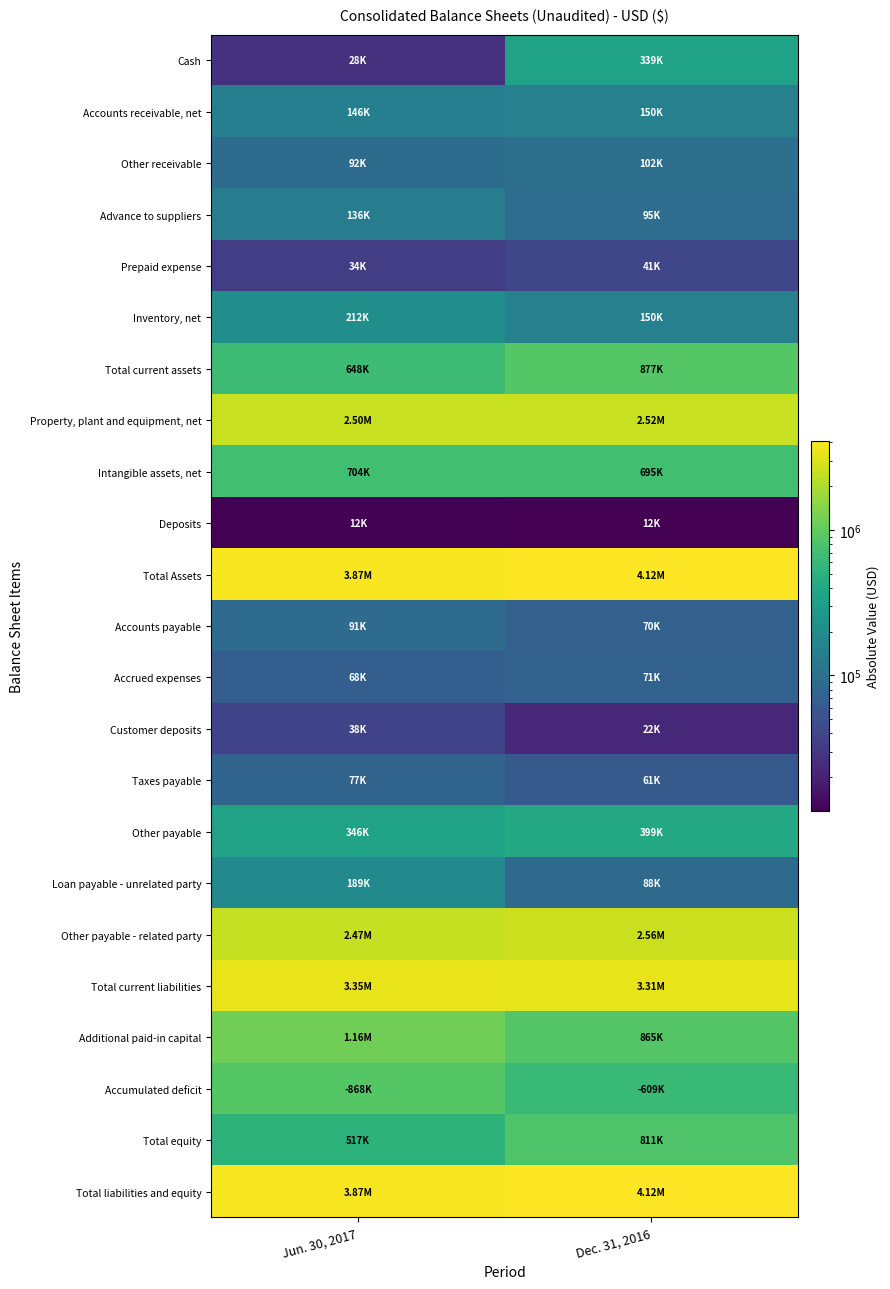

Which series has the largest range (max minus min)?

Cash